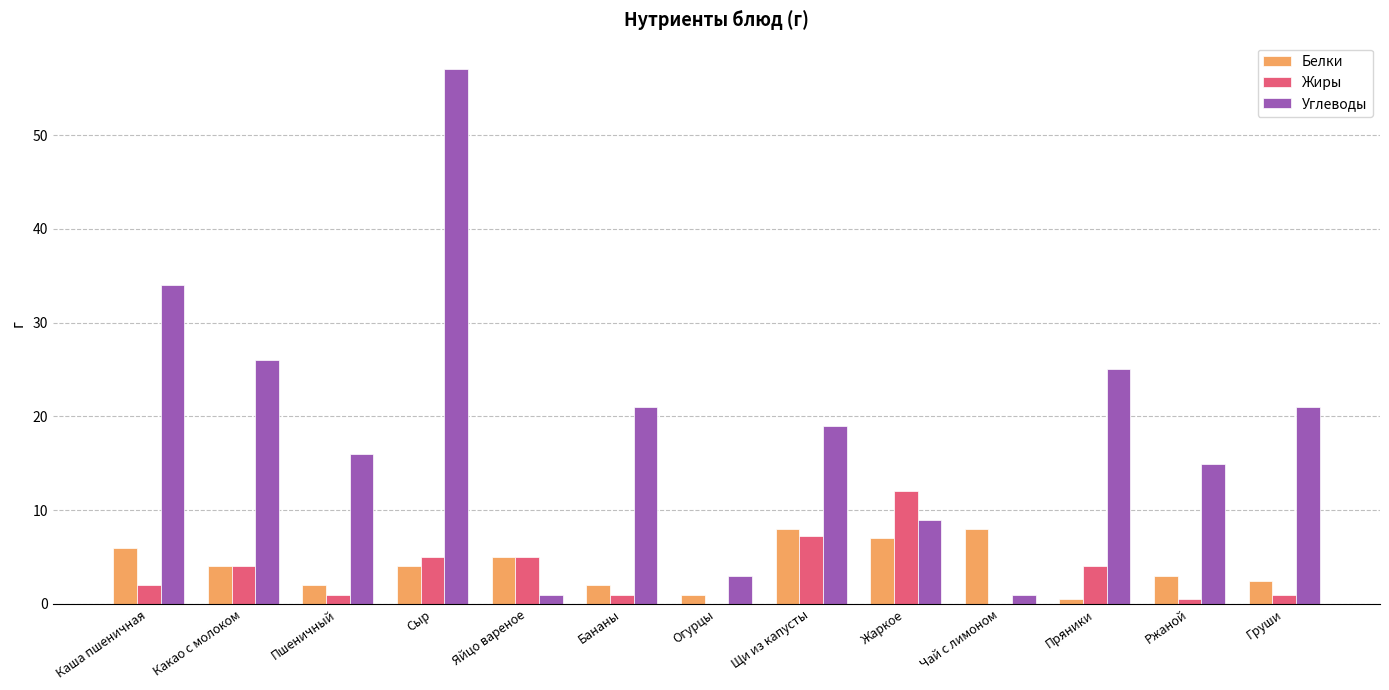

Between Каша пшеничная and Жаркое, which series saw the biggest shift?

Углеводы